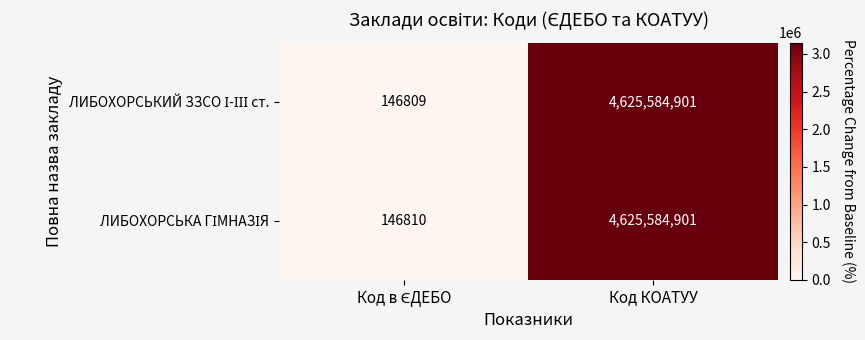

What is the greatest value displayed?

4625584901